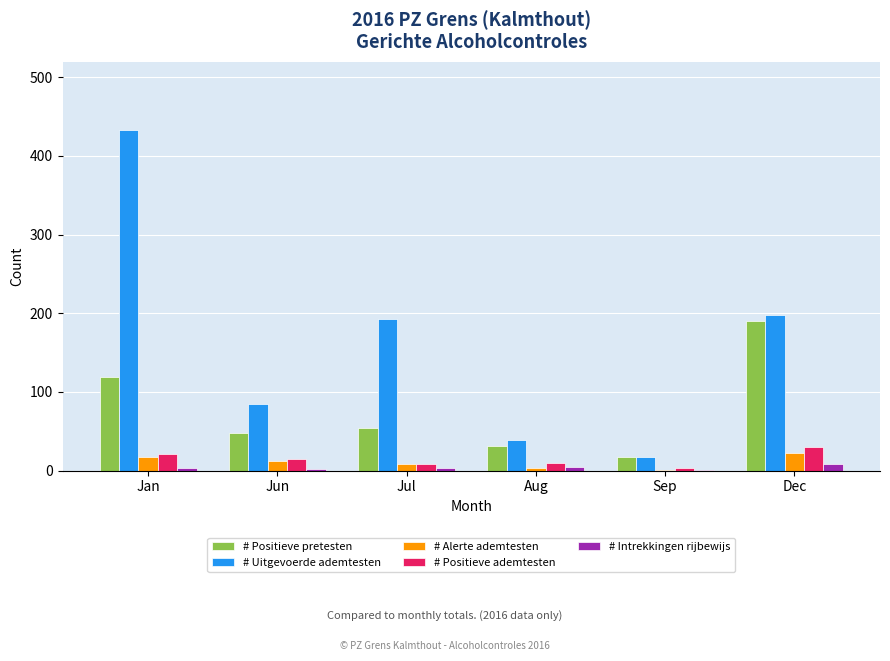

The # Positieve pretesten series shows 69 at Jun. True or false?

False